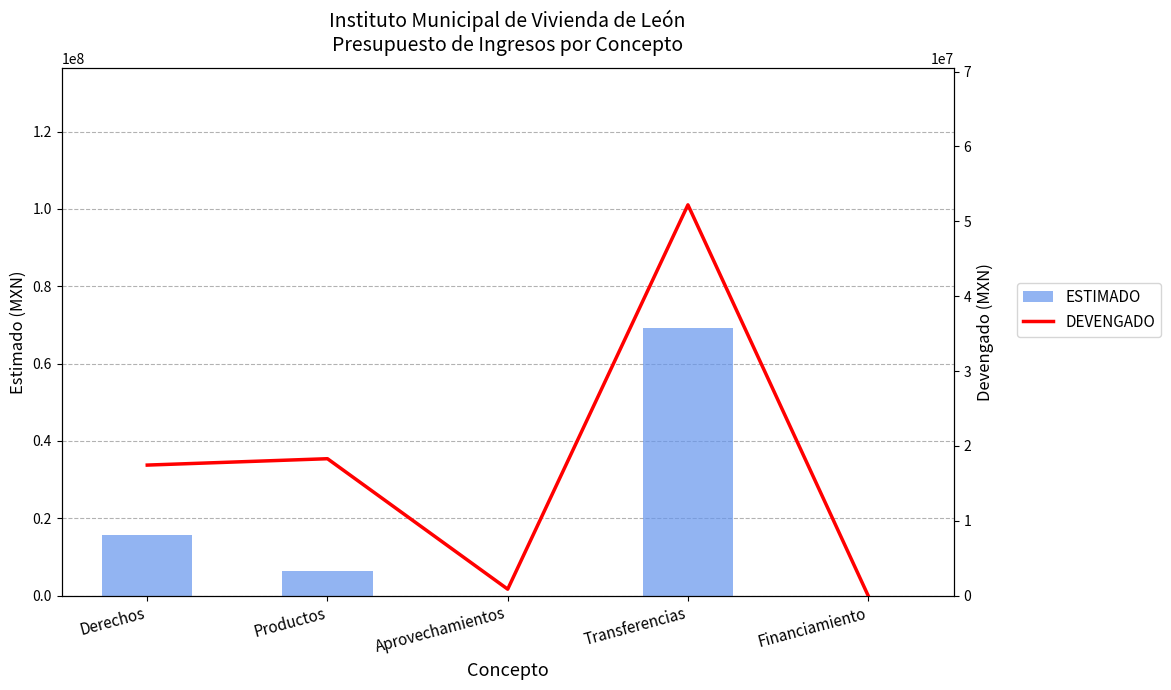

What is the greatest value displayed?

69146694.8